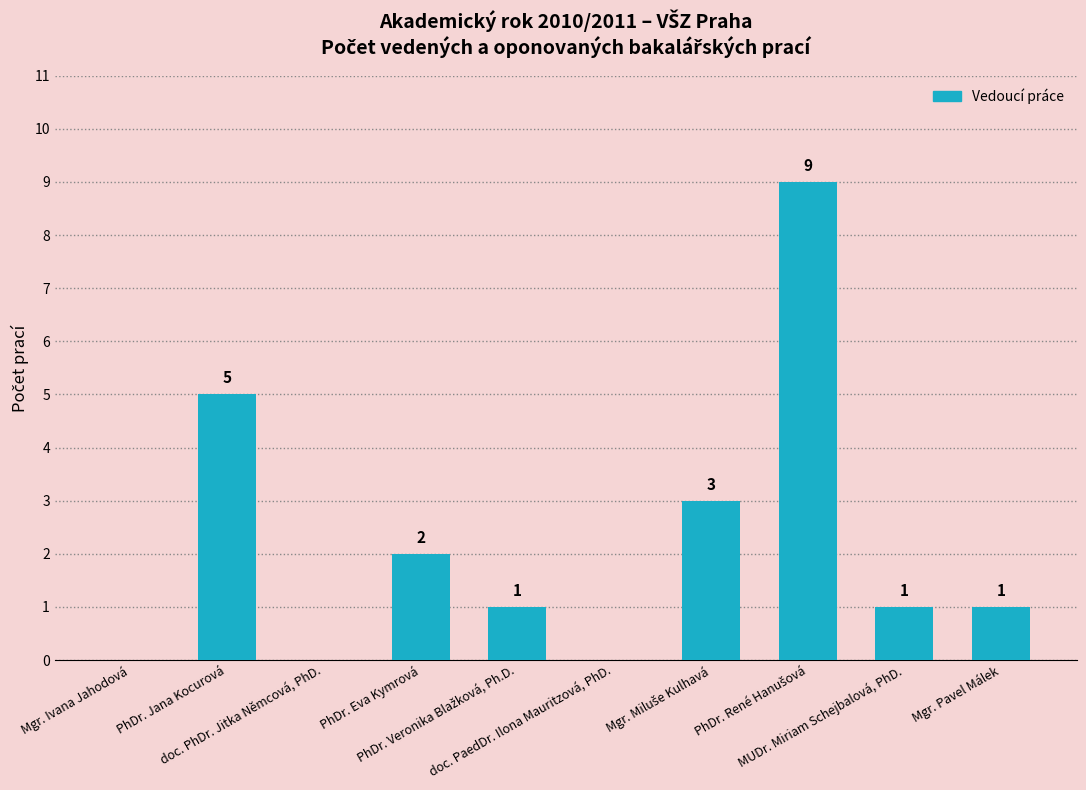

What is the sum of all values?

22